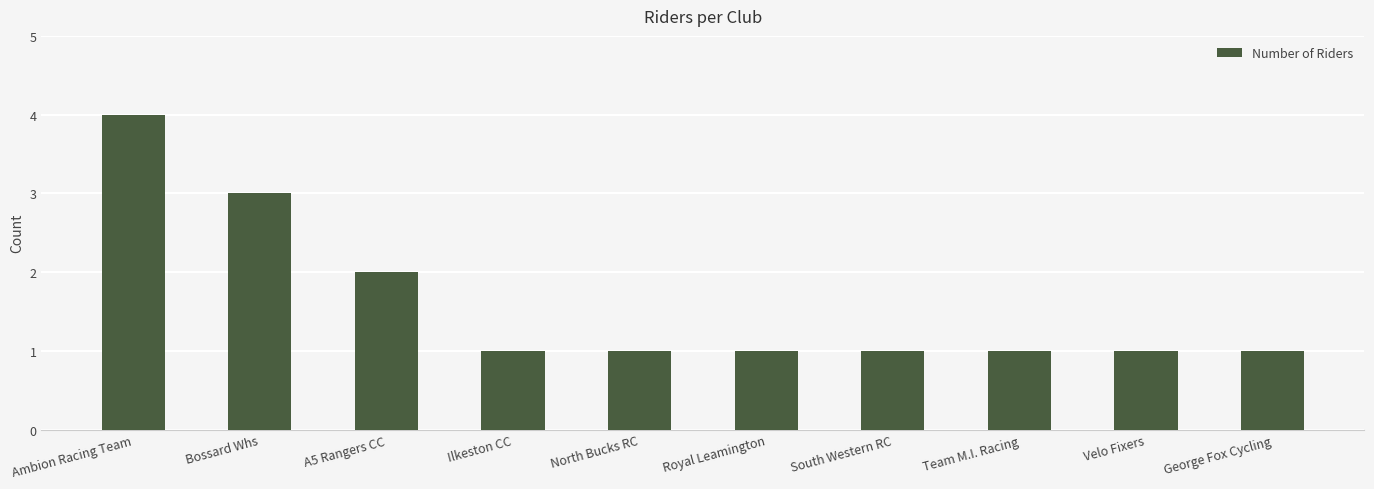

What is the sum of all values?

16